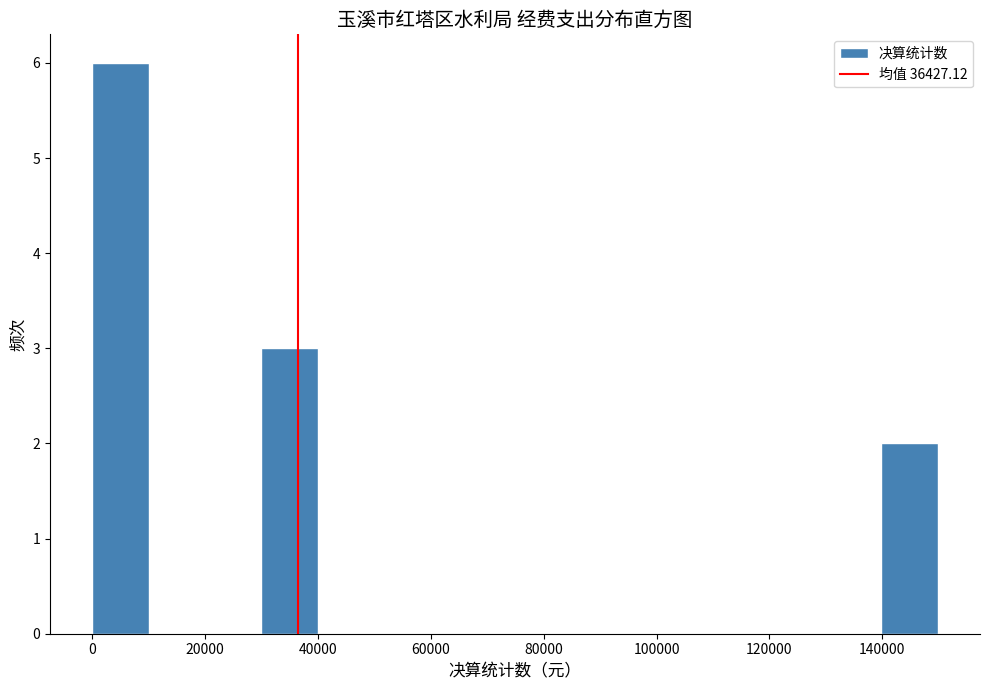

Reading left to right, list every bar in this chart as the range it spans on the x-axis followed by its height. Neither the bar edges nor the heights are printed on the chart, so give them approximately, as read against the axes.

0 to 10000: 6
10000 to 20000: 0
20000 to 30000: 0
30000 to 40000: 3
40000 to 50000: 0
50000 to 60000: 0
60000 to 70000: 0
70000 to 80000: 0
80000 to 90000: 0
90000 to 100000: 0
100000 to 110000: 0
110000 to 120000: 0
120000 to 130000: 0
130000 to 140000: 0
140000 to 150000: 2